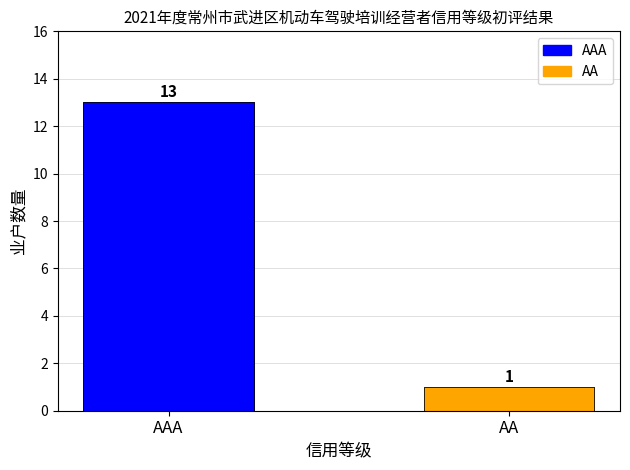

What is the sum of the values at AA and AAA?

14